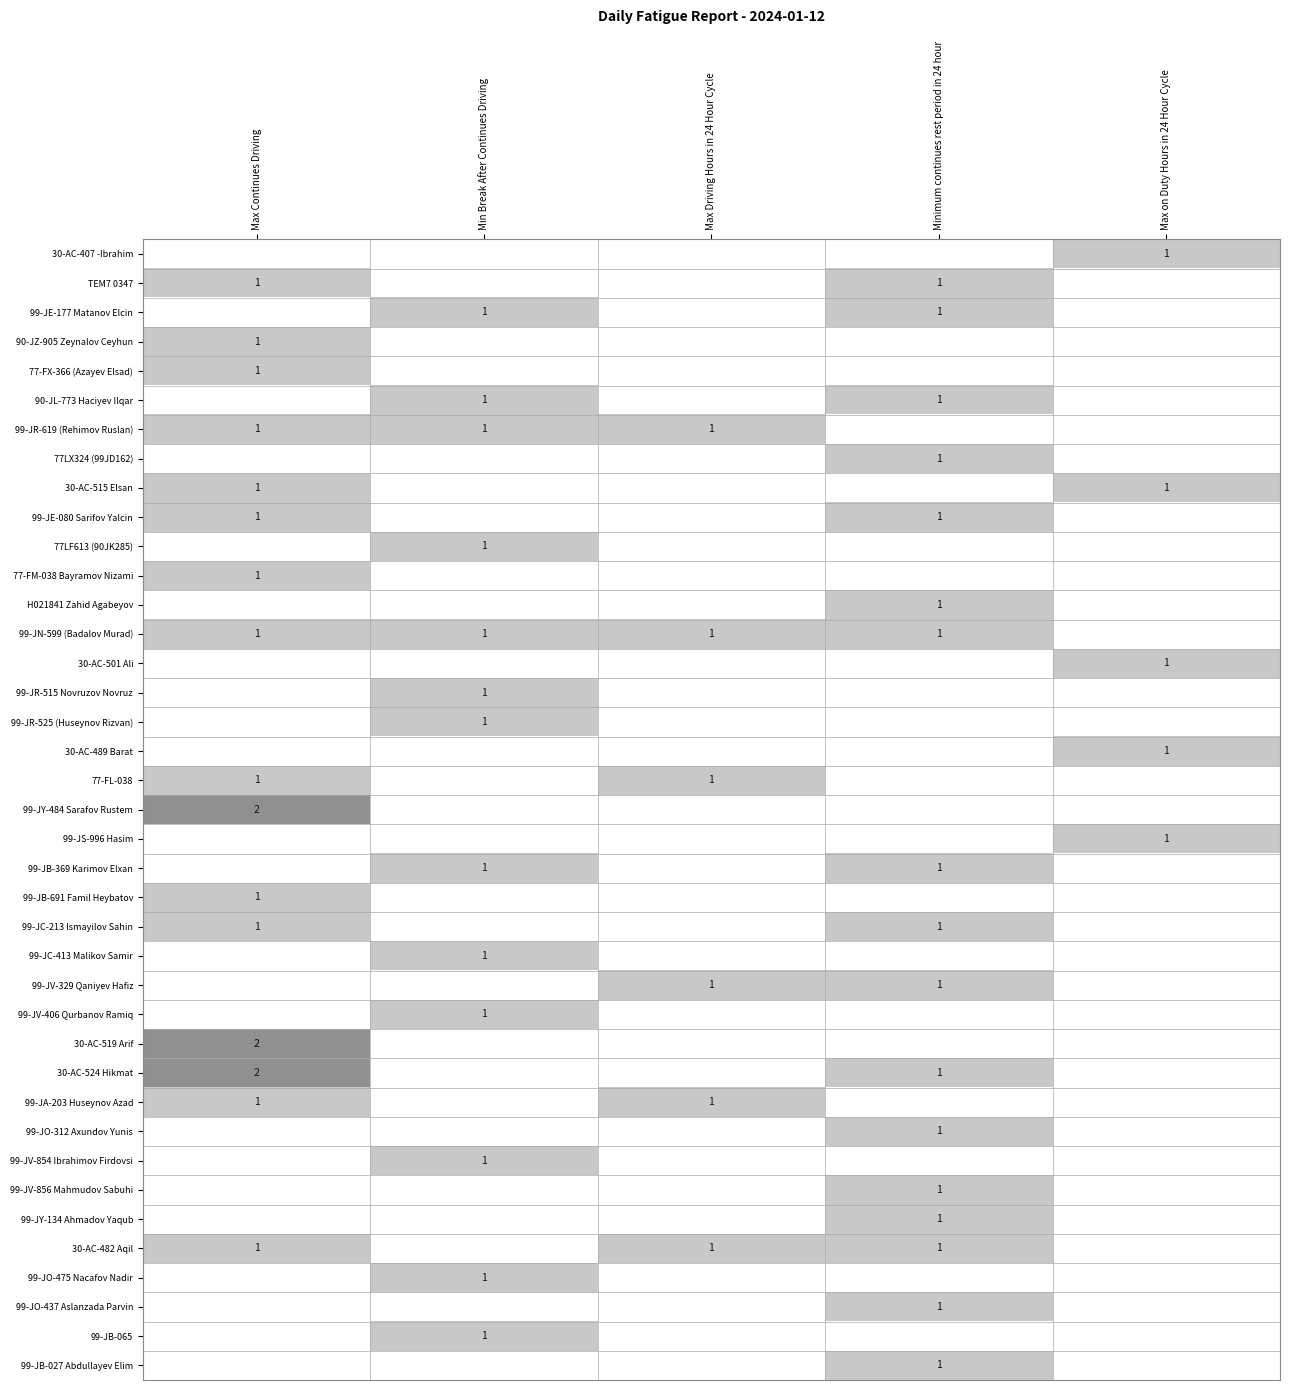

The 99-JA-203 Huseynov Azad series shows 1 at Max Driving Hours in 24 Hour Cycle. True or false?

True